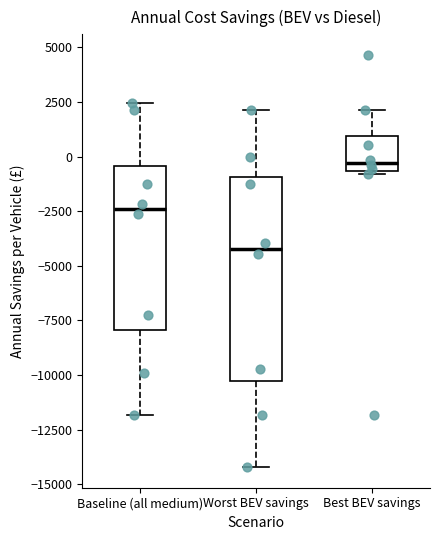

Reading left to right, transcribe this box plot: for each box, give where its median line is, the range the box spans, and where its two whiskers end, as read against the y-axis. The values are not printed on the chart, so give them approximately, as read against the axis.

Baseline (all medium): median -2500, box -8000 to -500, whiskers -12000 to 2500
Worst BEV savings: median -4000, box -10500 to -1000, whiskers -14000 to 2000
Best BEV savings: median -500 (just above the box's lower edge), box -500 to 1000, whiskers -1000 to 2000